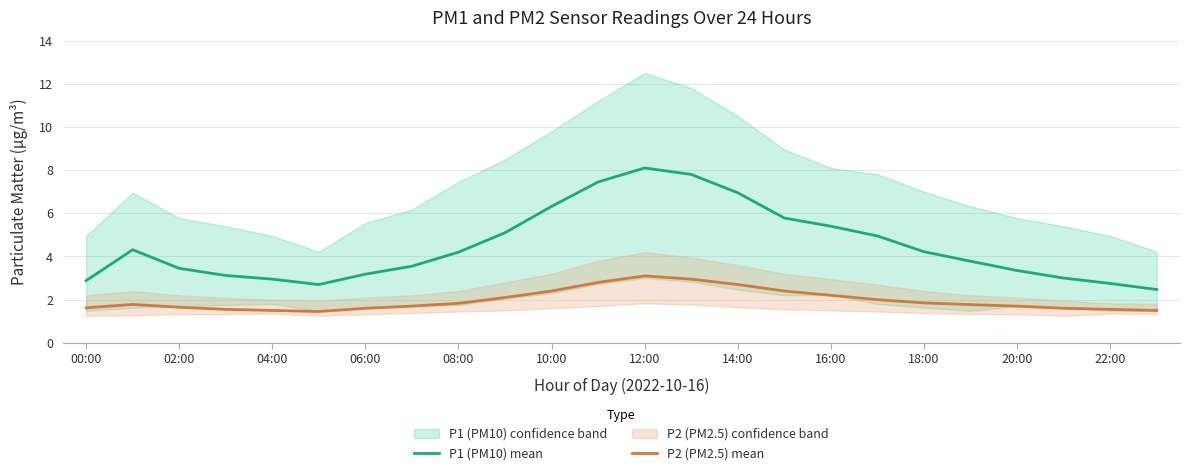

The value of P1 (PM10) mean at 10:00 is 6.3. True or false?

True